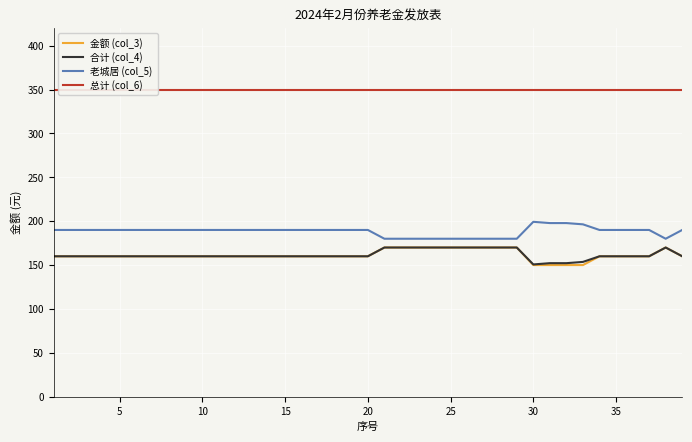

Reading right to left, list all the values displayed in this chart.

金额 (col_3): 160.0	170.0	160.0	160.0	160.0	160.0	150.0	150.0	150.0	150.0	170.0	170.0	170.0	170.0	170.0	170.0	170.0	170.0	170.0	160.0	160.0	160.0	160.0	160.0	160.0	160.0	160.0	160.0	160.0	160.0	160.0	160.0	160.0	160.0	160.0	160.0	160.0	160.0	160.0
合计 (col_4): 160.0	170.0	160.0	160.0	160.0	160.0	153.6	152.2	152.2	150.7	170.0	170.0	170.0	170.0	170.0	170.0	170.0	170.0	170.0	160.0	160.0	160.0	160.0	160.0	160.0	160.0	160.0	160.0	160.0	160.0	160.0	160.0	160.0	160.0	160.0	160.0	160.0	160.0	160.0
老城居 (col_5): 190.0	180.0	190.0	190.0	190.0	190.0	196.4	197.8	197.8	199.3	180.0	180.0	180.0	180.0	180.0	180.0	180.0	180.0	180.0	190.0	190.0	190.0	190.0	190.0	190.0	190.0	190.0	190.0	190.0	190.0	190.0	190.0	190.0	190.0	190.0	190.0	190.0	190.0	190.0
总计 (col_6): 350.0	350.0	350.0	350.0	350.0	350.0	350.0	350.0	350.0	350.0	350.0	350.0	350.0	350.0	350.0	350.0	350.0	350.0	350.0	350.0	350.0	350.0	350.0	350.0	350.0	350.0	350.0	350.0	350.0	350.0	350.0	350.0	350.0	350.0	350.0	350.0	350.0	350.0	350.0